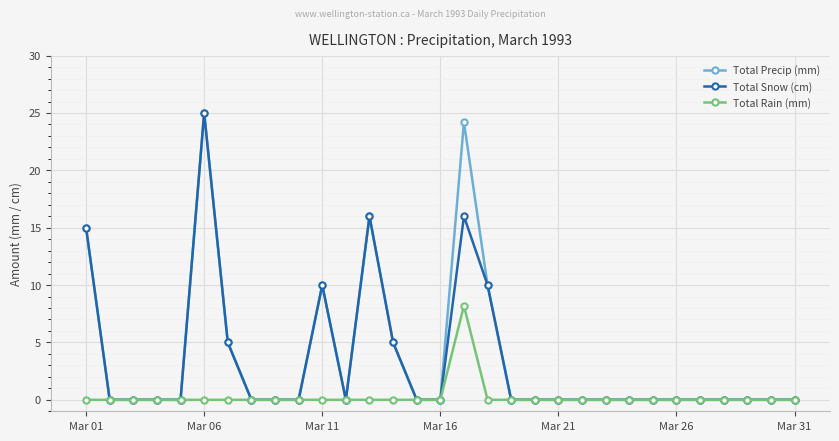

Count the number of data series in this chart.

3